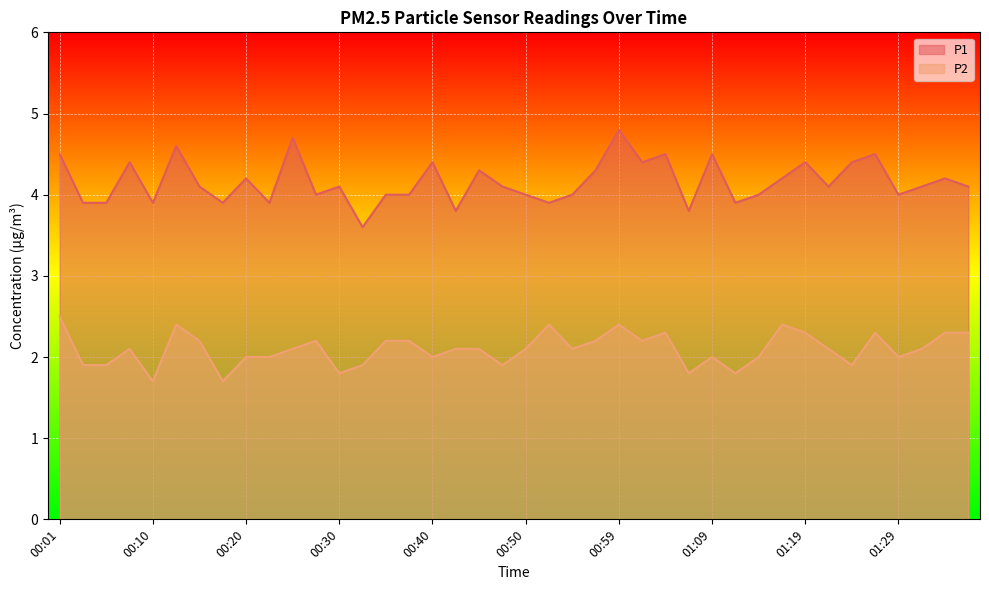

True or false: P2 and P1 cross at least once.

False